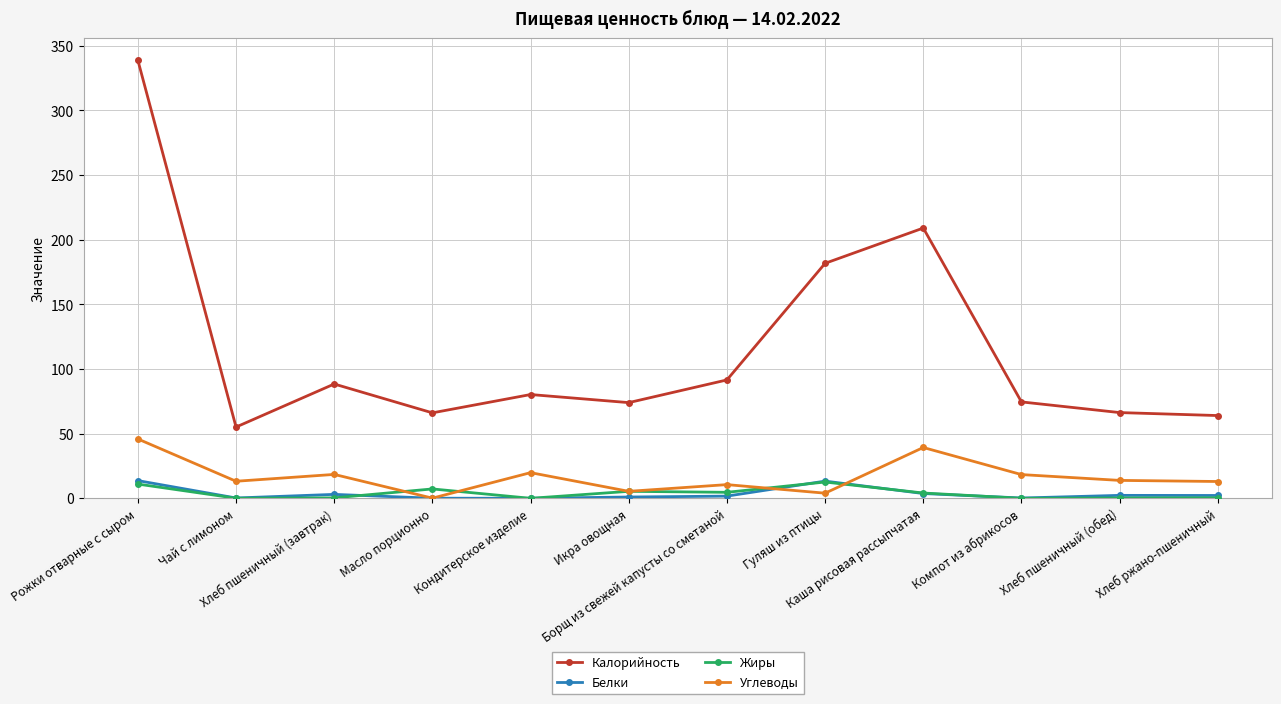

Which series has the widest spread of values?

Калорийность